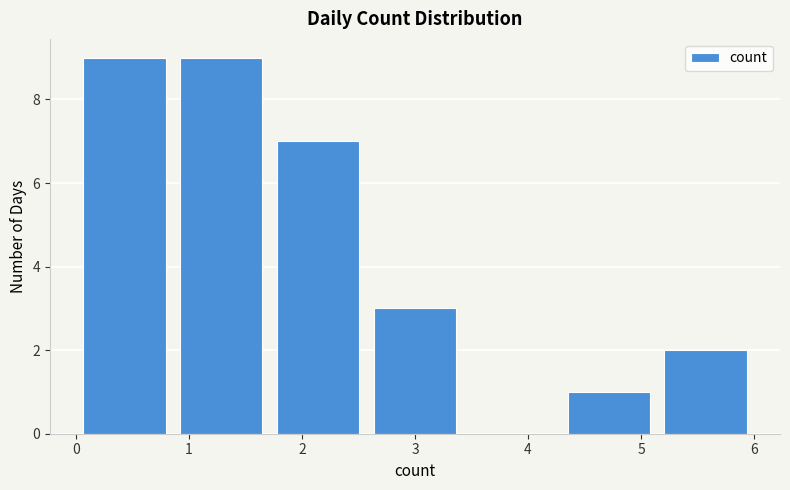

Reading left to right, transcribe this chart: for each bar, give the range it covers on the x-axis and its height. Neither the bar edges nor the heights are printed on the chart, so give them approximately, as read against the axes.

0.0 to 0.9: 9
0.9 to 1.7: 9
1.7 to 2.6: 7
2.6 to 3.4: 3
3.4 to 4.3: 0
4.3 to 5.1: 1
5.1 to 6.0: 2